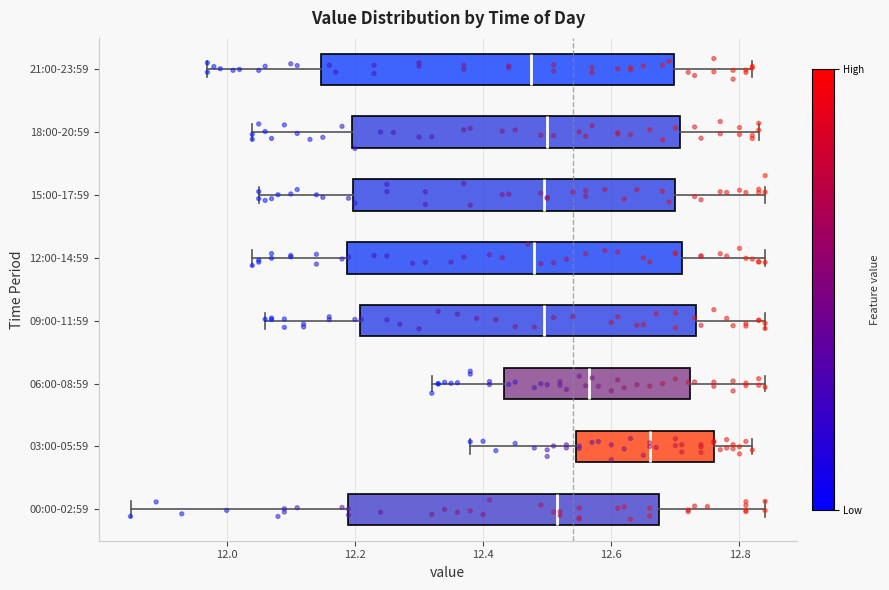

Where does the left whisker of the box for 15:00-17:59 end on the x-axis? The values are not printed on the chart, so give them approximately, as read against the axis.

12.06